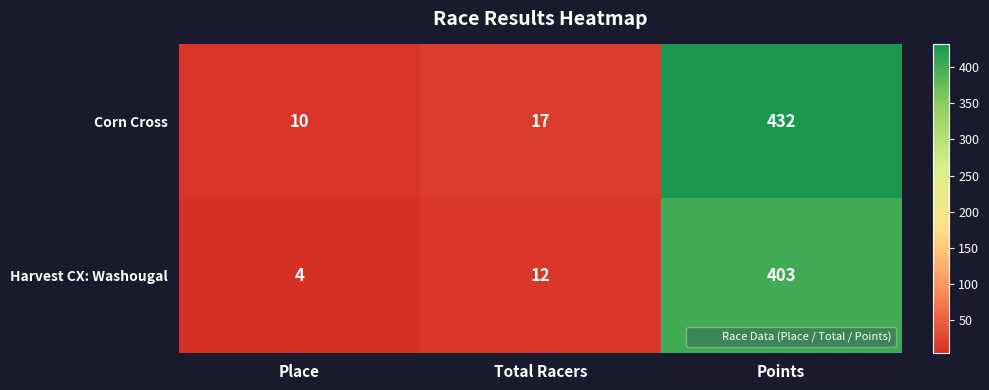

What is the difference between the Corn Cross values at Points and Place?

422